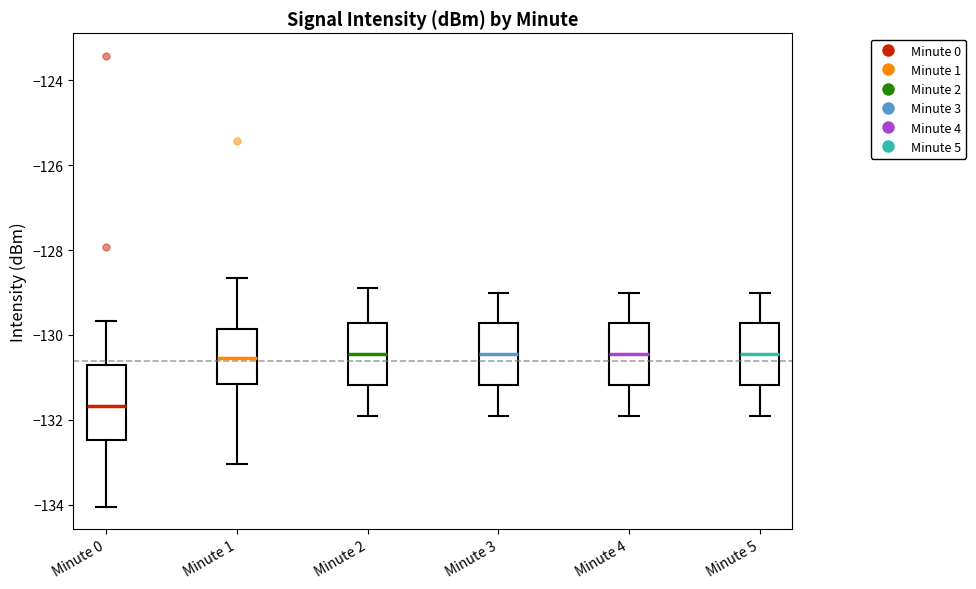

Where is the upper edge of the box for Minute 4 on the y-axis? The values are not printed on the chart, so give them approximately, as read against the axis.

-129.8